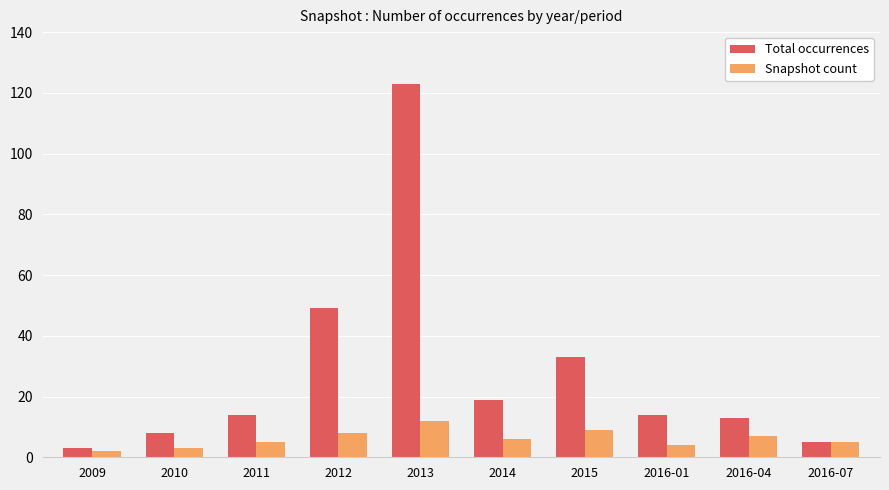

What is the average value of the Snapshot count series?

6